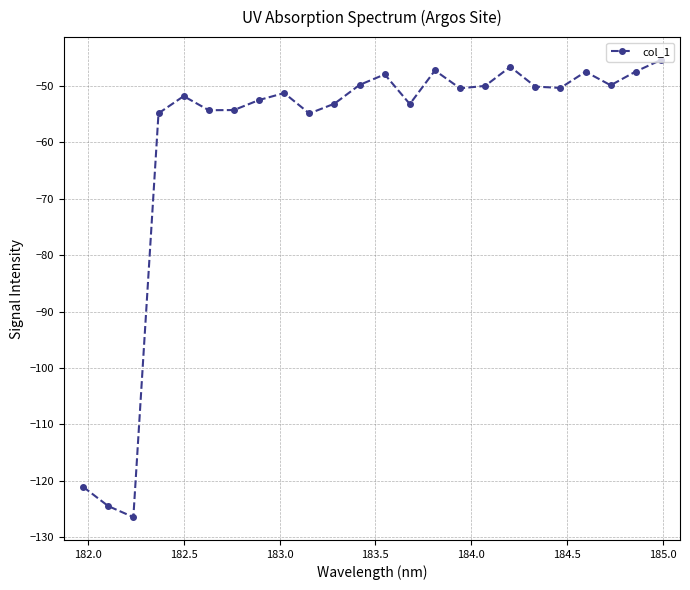

What is the smallest value displayed?

-126.4